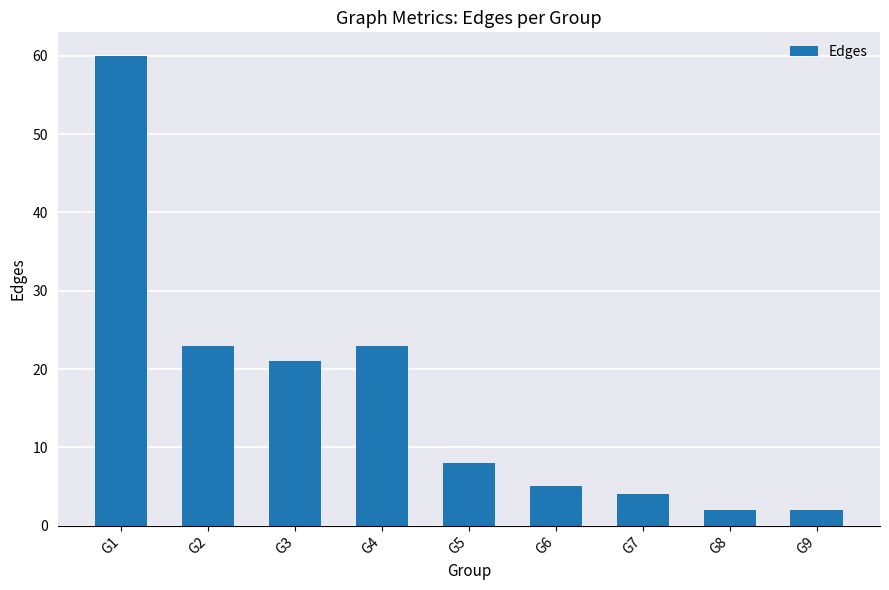

The chart shows a value of 8 at G5. True or false?

True